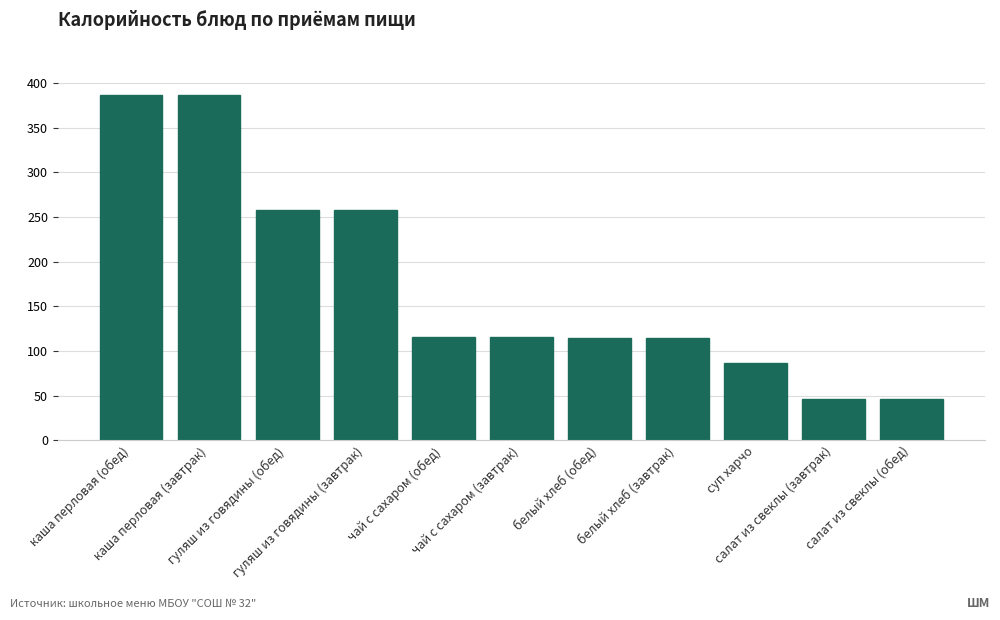

What is the maximum value shown in the chart?

387.0